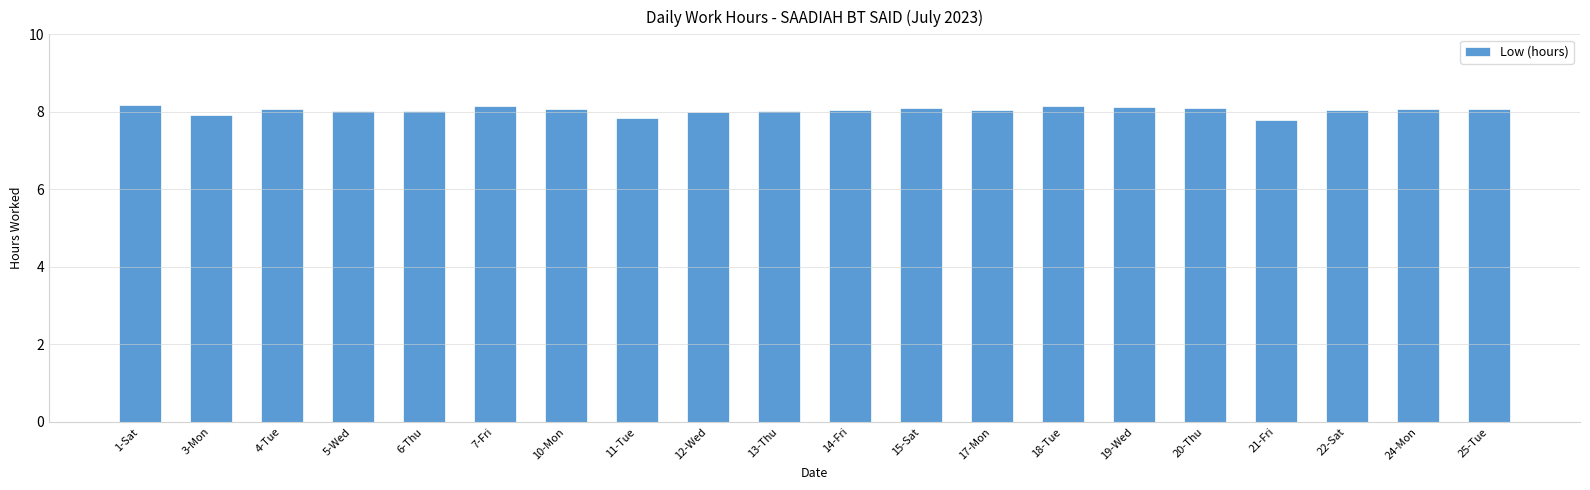

What is the label of the 13th bar from the left?

17-Mon